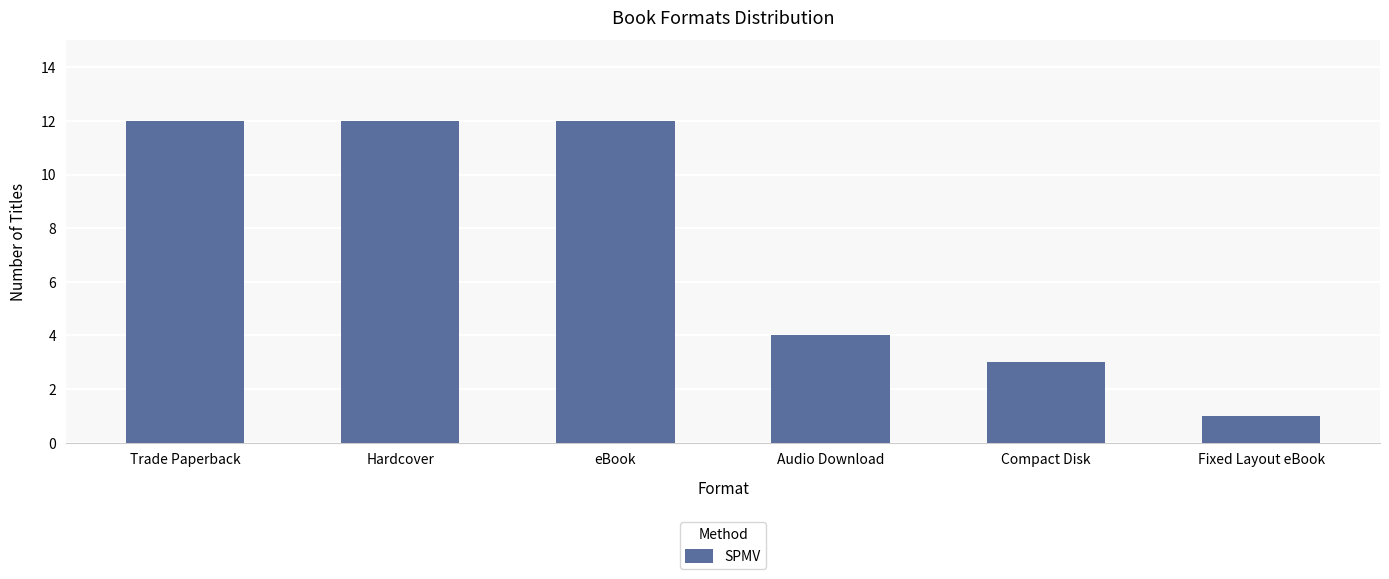

What is the label of the 3rd bar from the left?

eBook